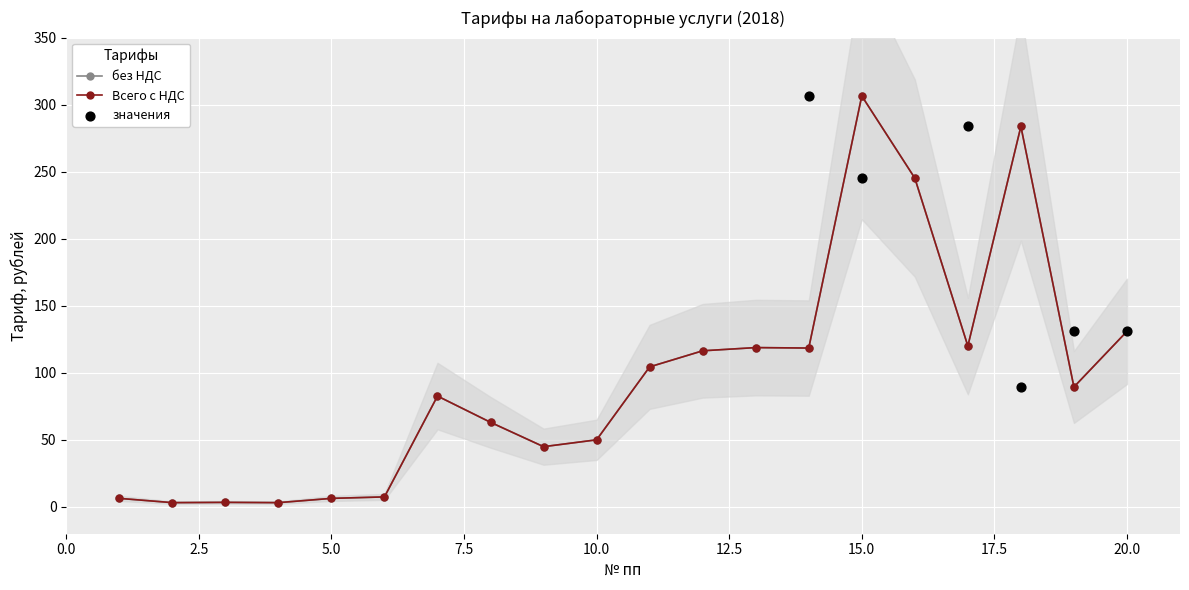

What is the total value across all series at 6?

14.9